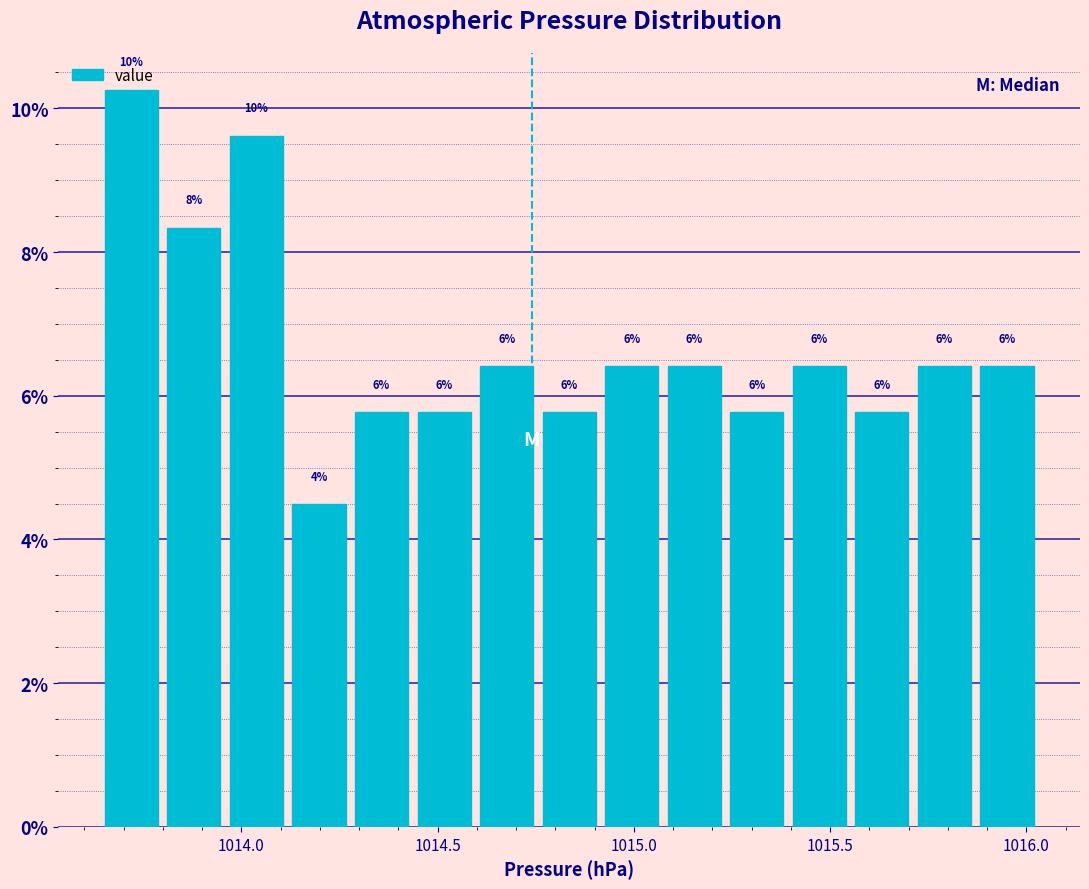

Read against the x-axis, roughly where is the centre of the tallest bar?

1013.70